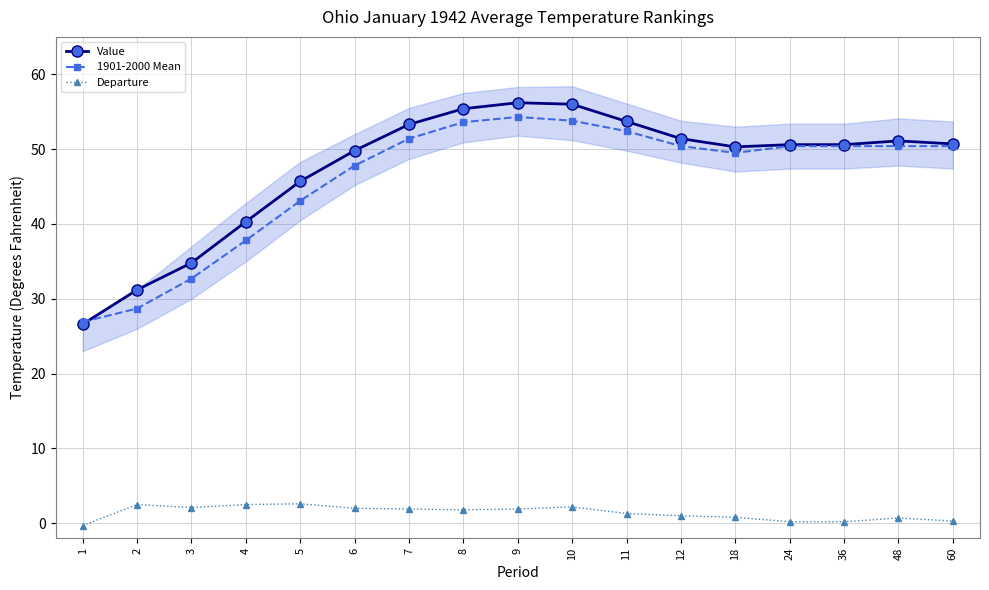

Between 4 and 18, which is larger?

18